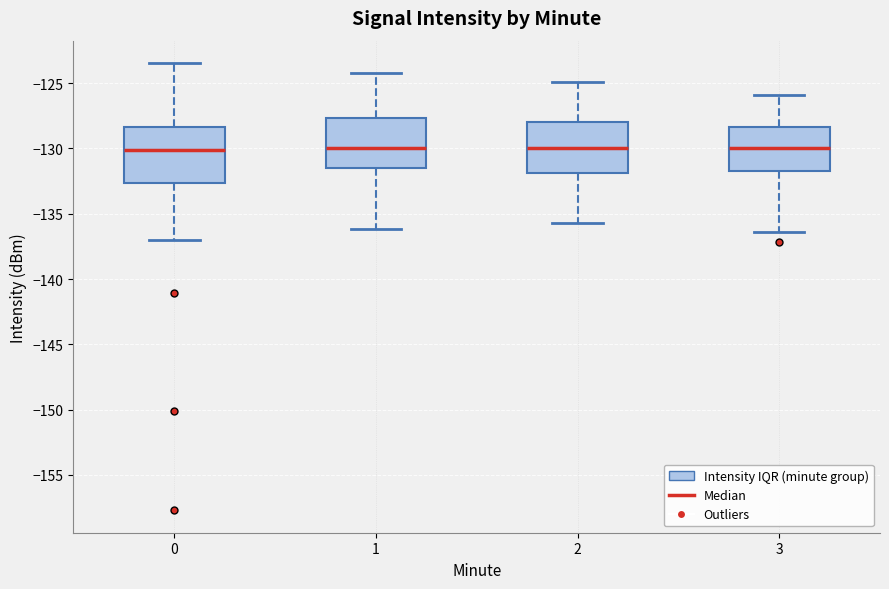

Reading left to right, read every box against the y-axis: the position of its median line, the range the box covers, and the ends of its whiskers. The values are not printed on the chart, so give them approximately, as read against the axis.

0: median -130.0, box -132.5 to -128.5, whiskers -137.0 to -123.5
1: median -130.0, box -131.5 to -127.5, whiskers -136.0 to -124.0
2: median -130.0, box -132.0 to -128.0, whiskers -135.5 to -125.0
3: median -130.0, box -131.5 to -128.5, whiskers -136.5 to -126.0